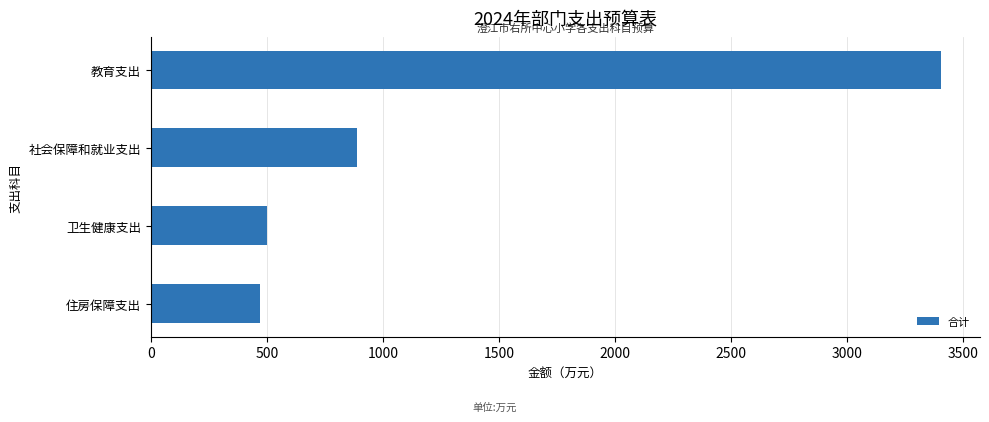

The value at 教育支出 is 6020.2. True or false?

False